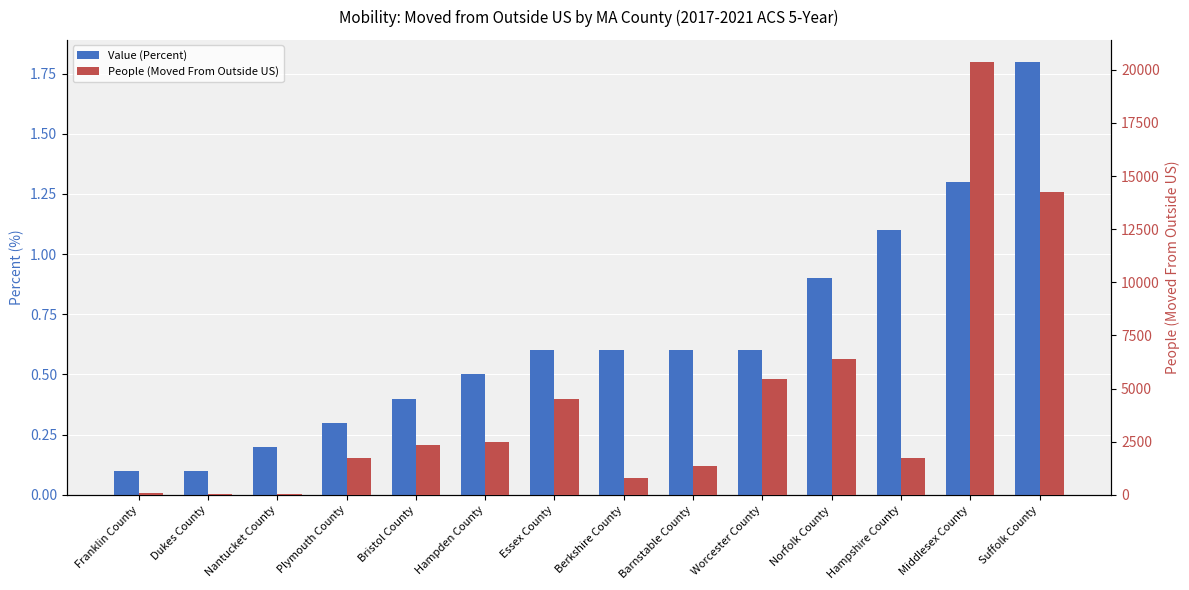

What is the minimum value for Value (Percent)?

0.1